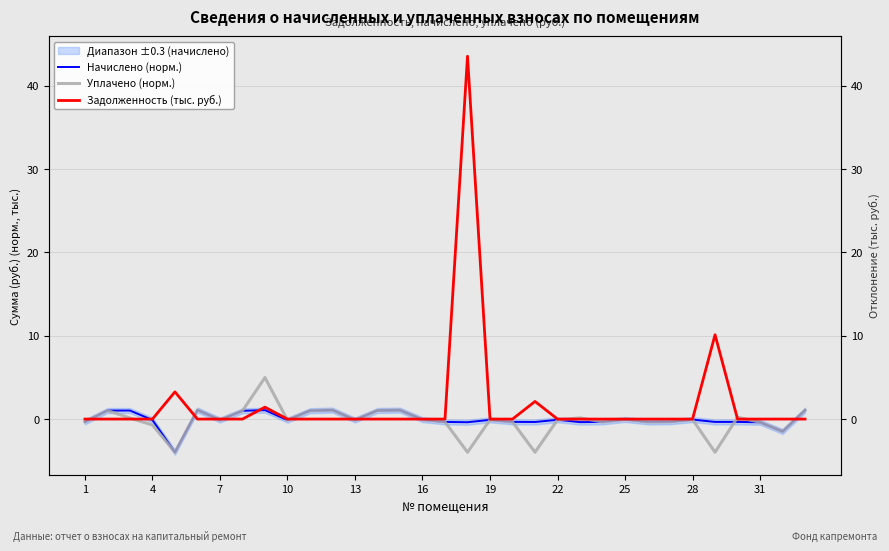

How many series are shown in this chart?

3